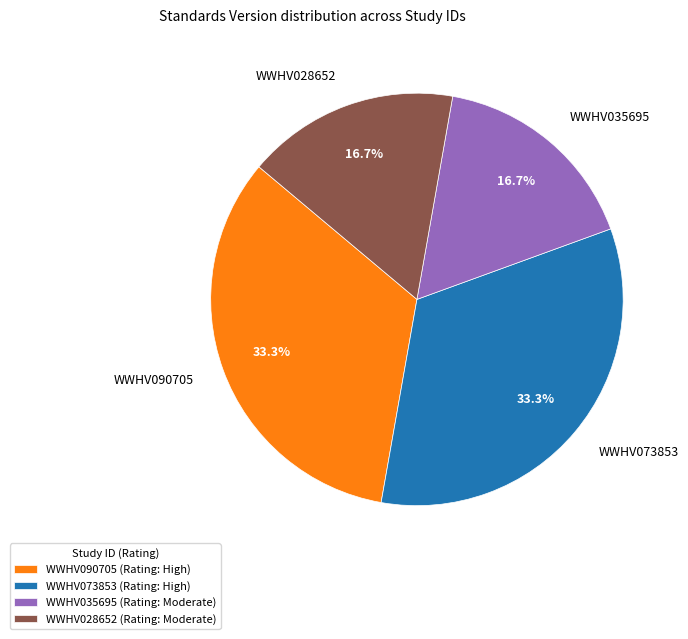

How much of the chart is everything except WWHV090705?

66.7%